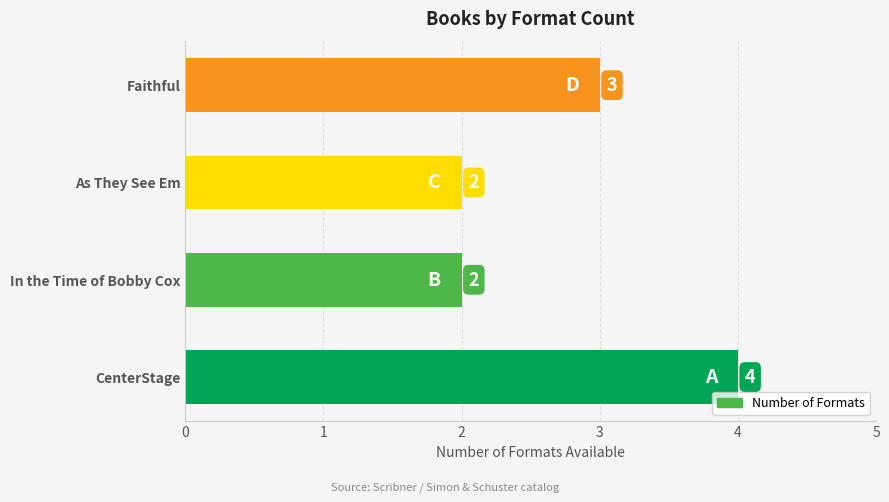

At which label is the value closest to 3?

Faithful